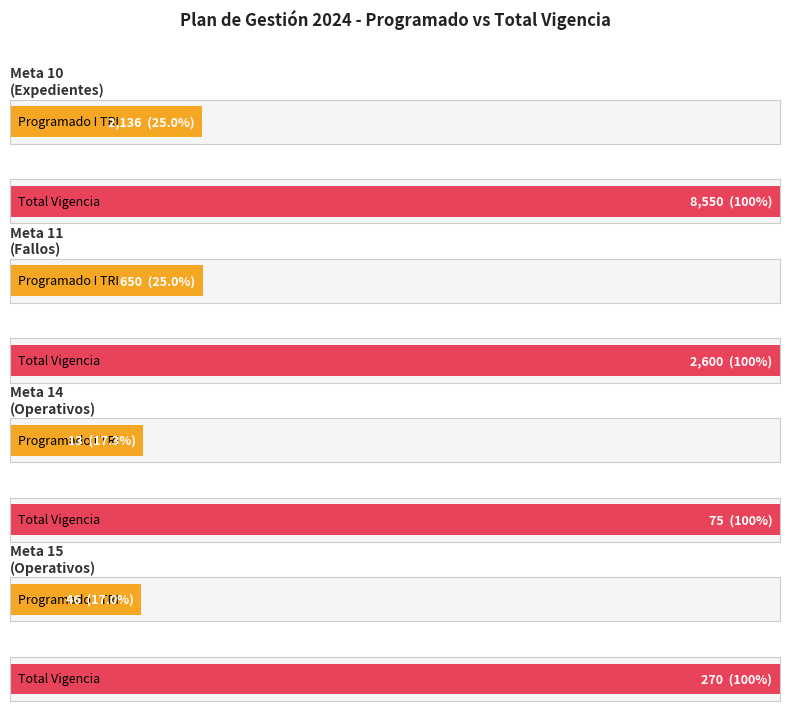

The I TRI series shows 46.0 at Meta 15. True or false?

True